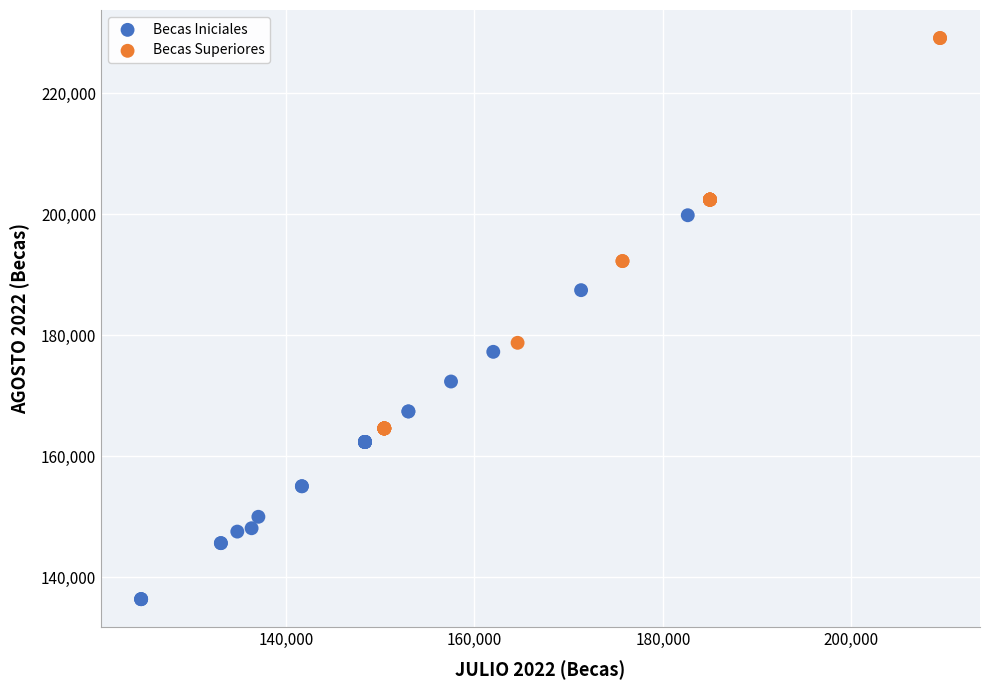

Which series reaches the maximum Y coordinate?

Becas Superiores